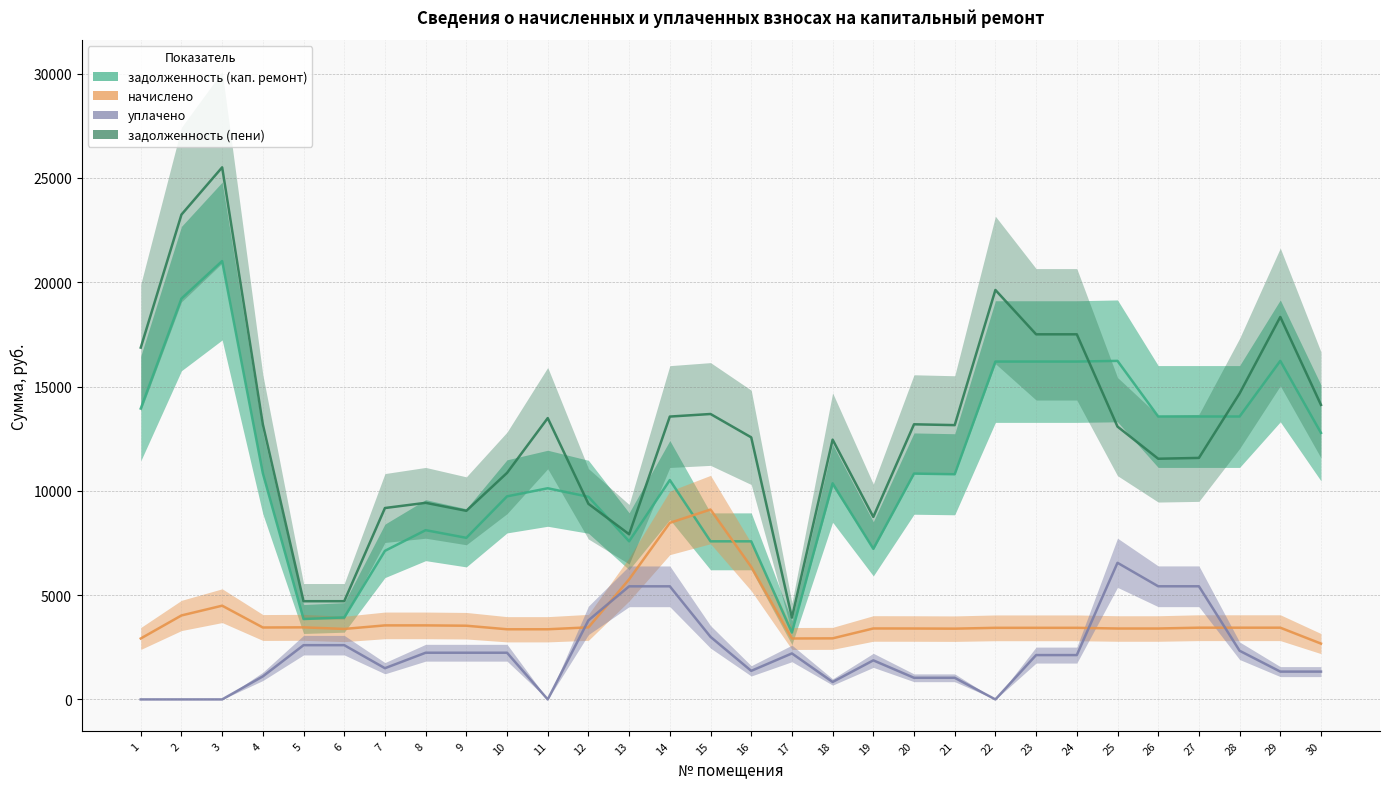

The задолженность (кап. ремонт) series shows 4852.8 at 16. True or false?

False